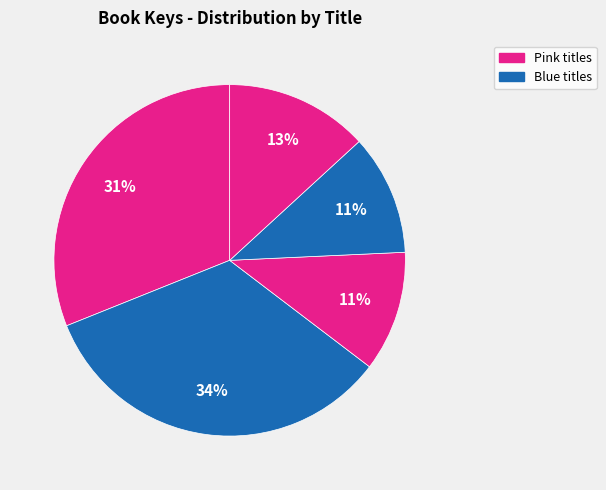

Count the number of slices in the pie.

5